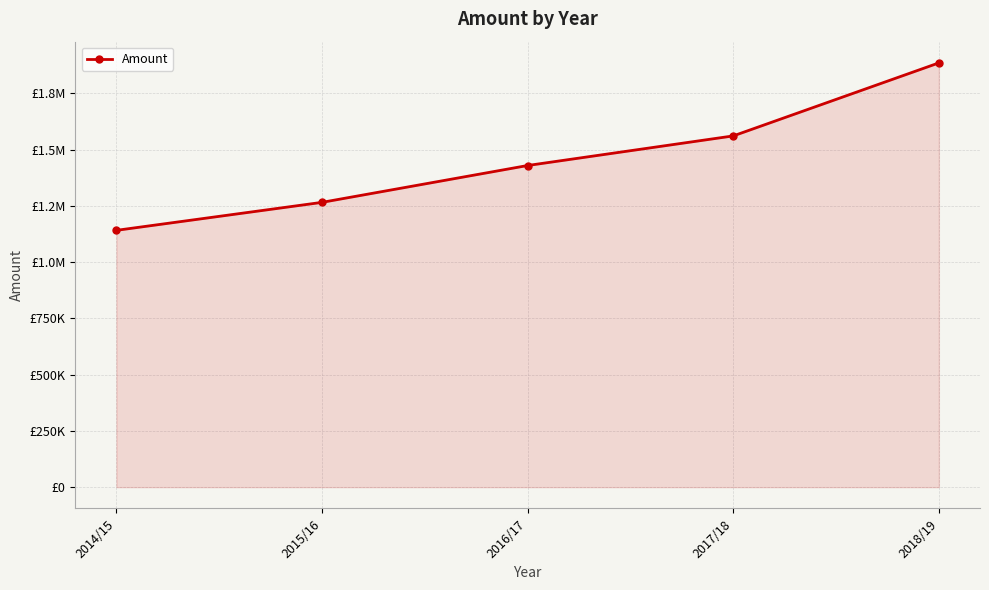

Does the chart have visible grid lines?

Yes